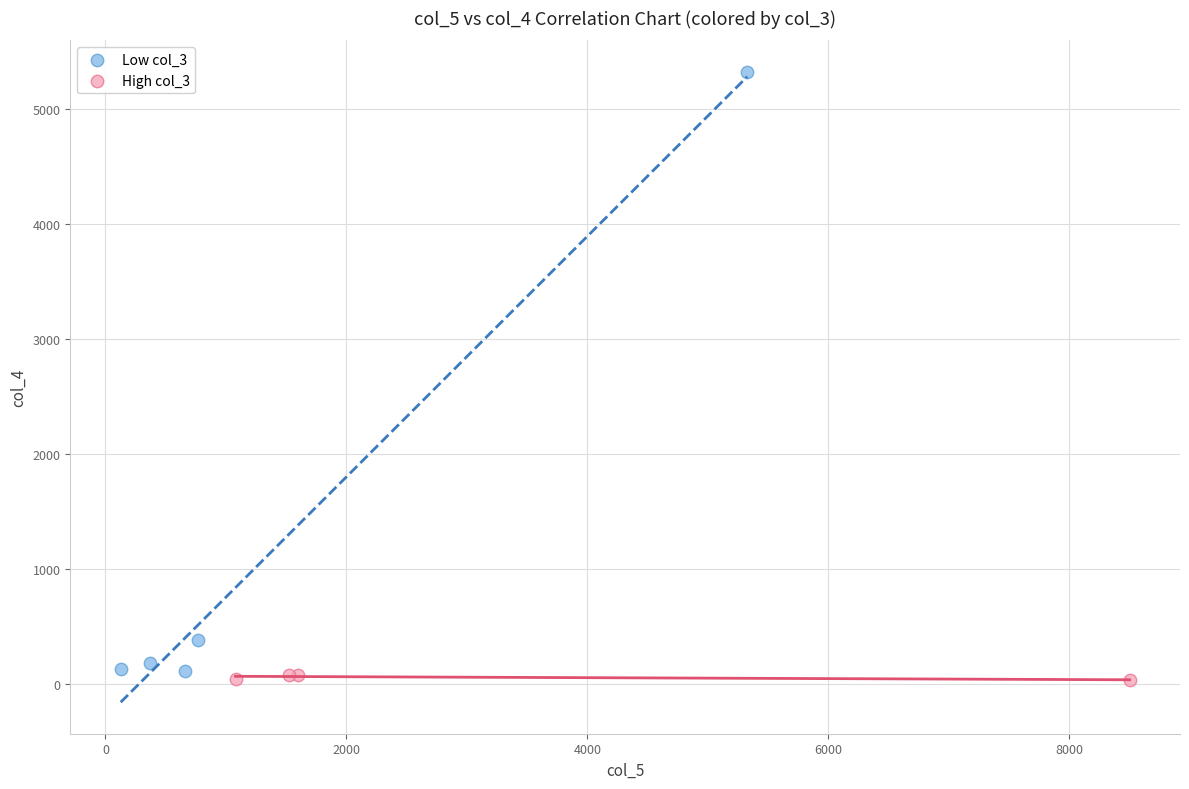

Which series has the widest spread of Y values?

Low col_3